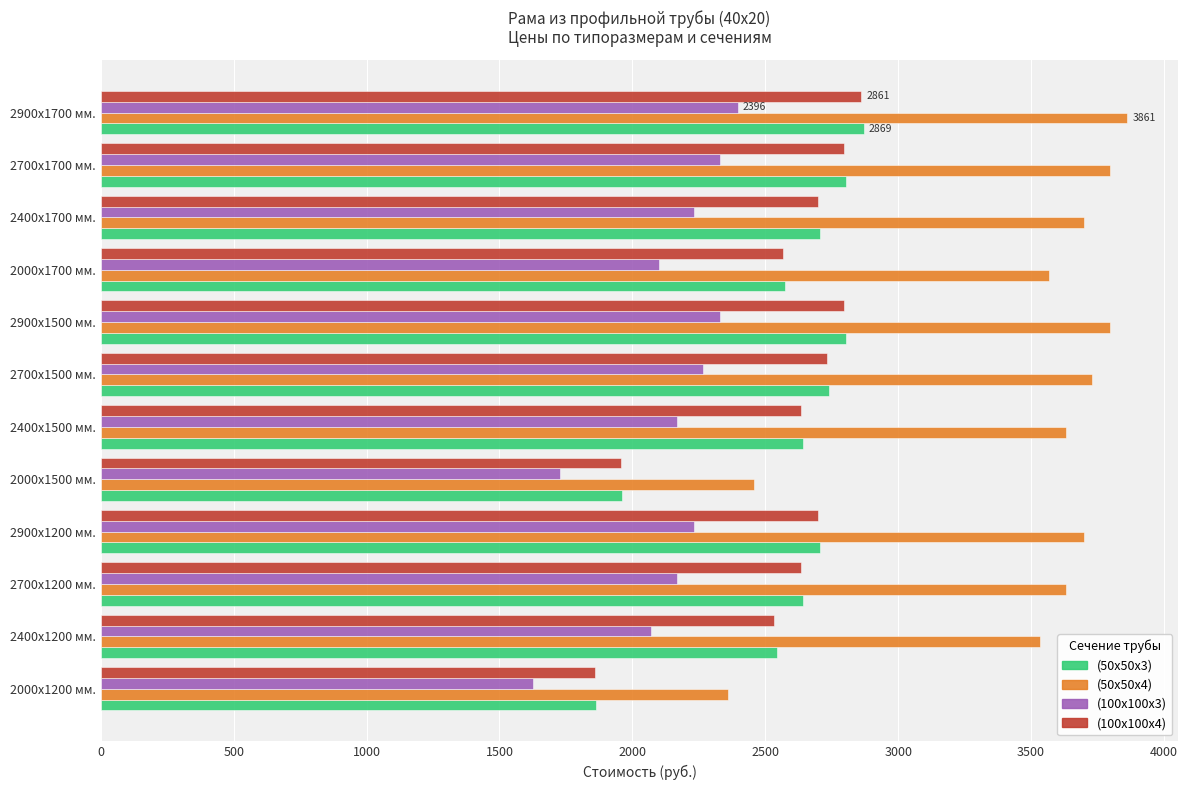

What are all the series names shown in the legend?

(50х50х3), (50х50х4), (100х100х3), (100х100х4)